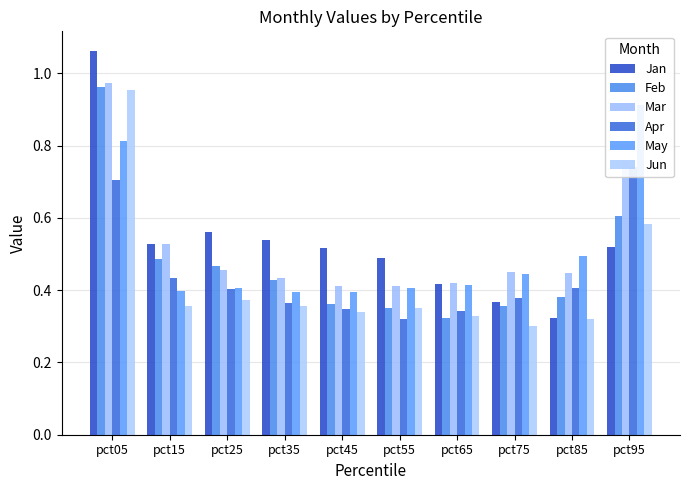

What is the difference between the maximum and minimum values in the Apr series?

0.4